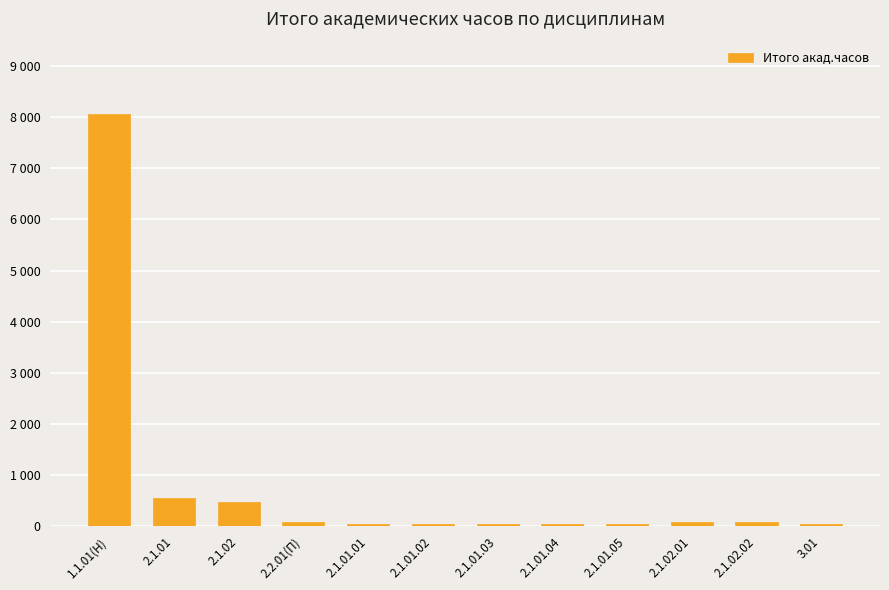

Reading left to right, list all the values displayed in this chart.

8064	540	468	72	36	36	36	36	36	72	72	36